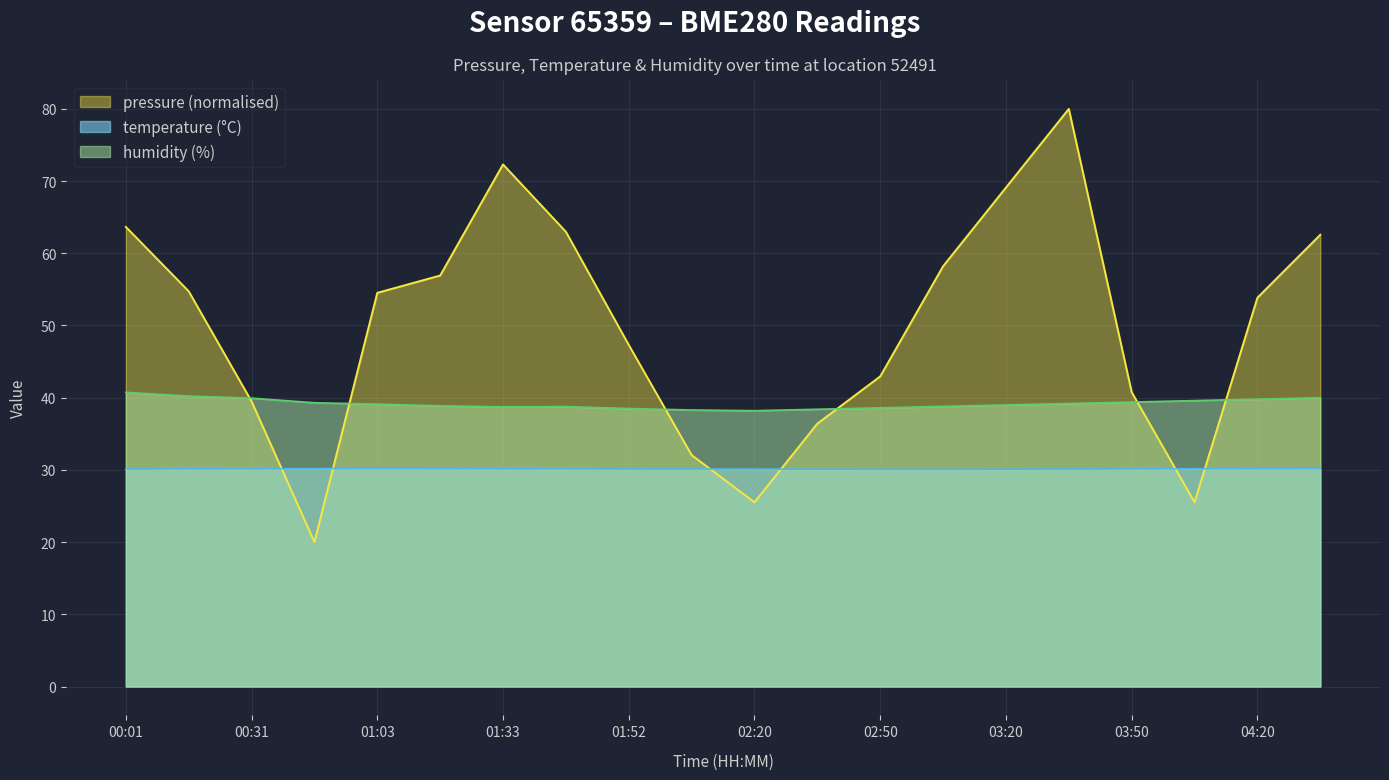

At which label does temperature reach its peak?

01:03